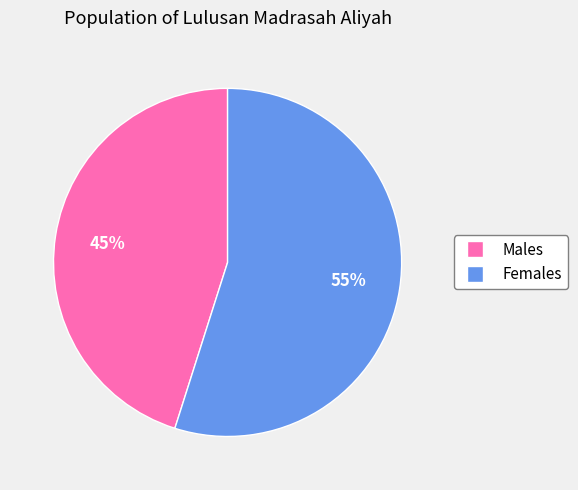

Count the number of slices in the pie.

2